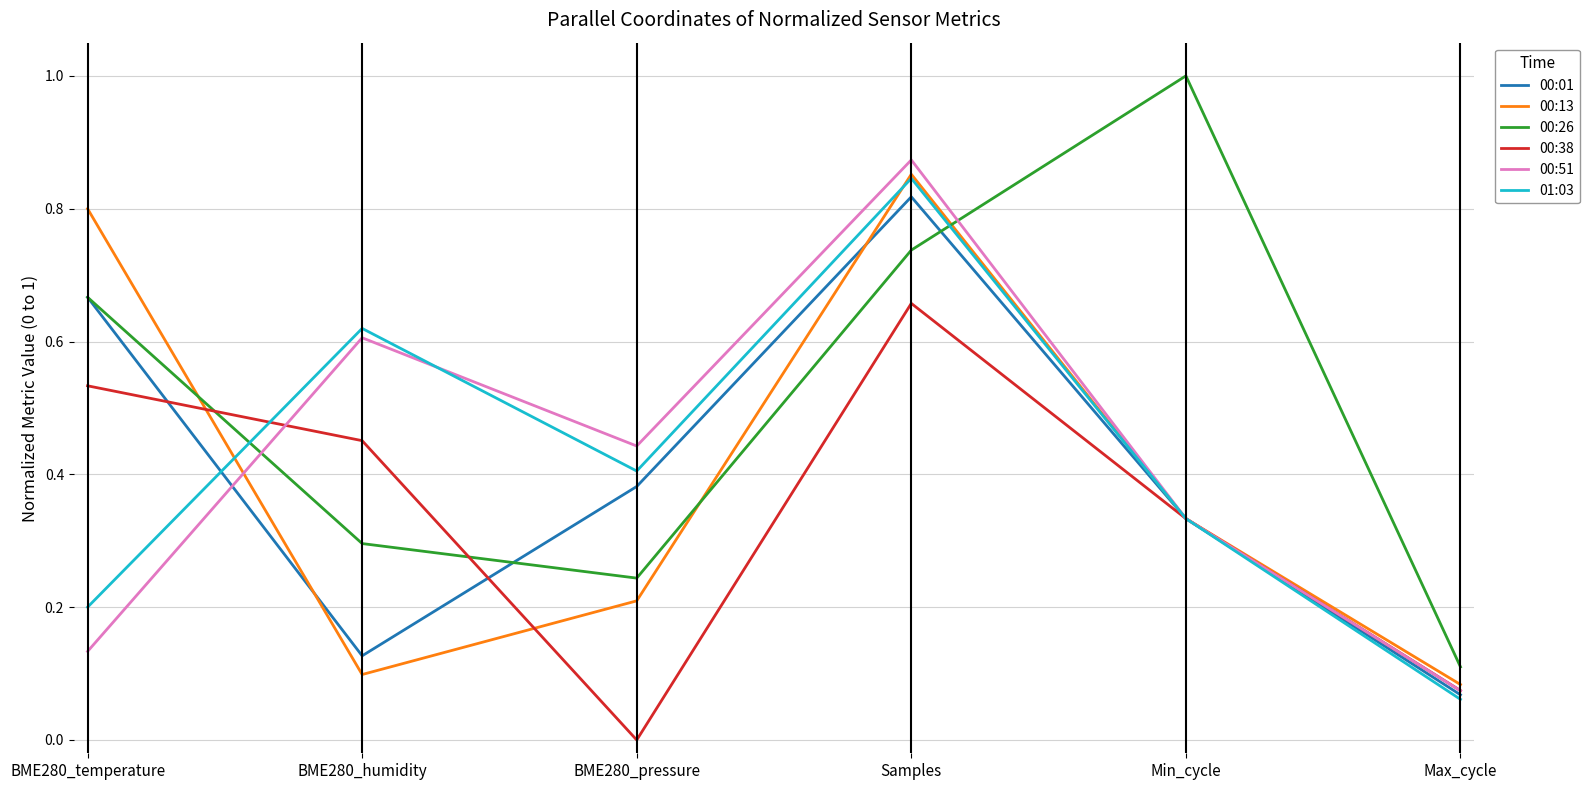

What position from the right is Max_cycle?

1